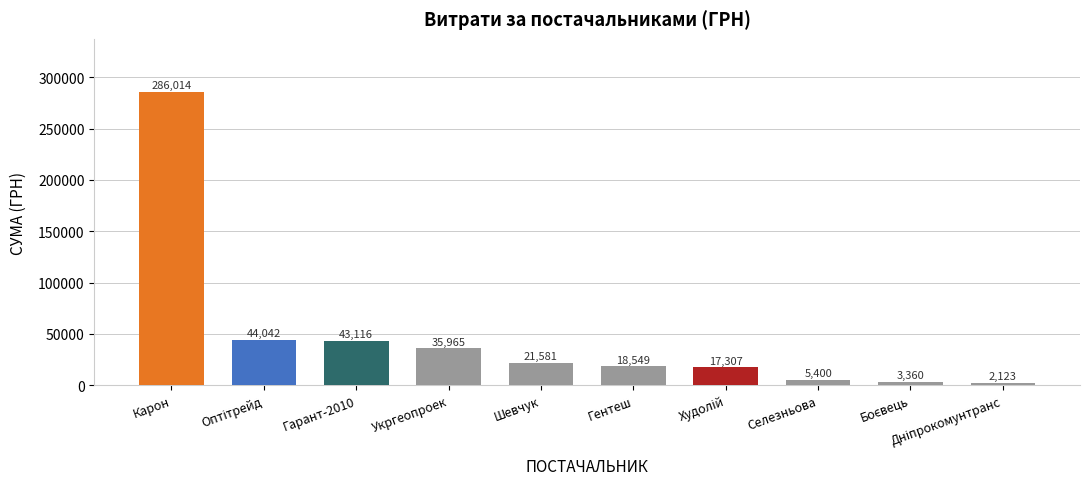

What value does the data have at Укргеопроек?

35965.4